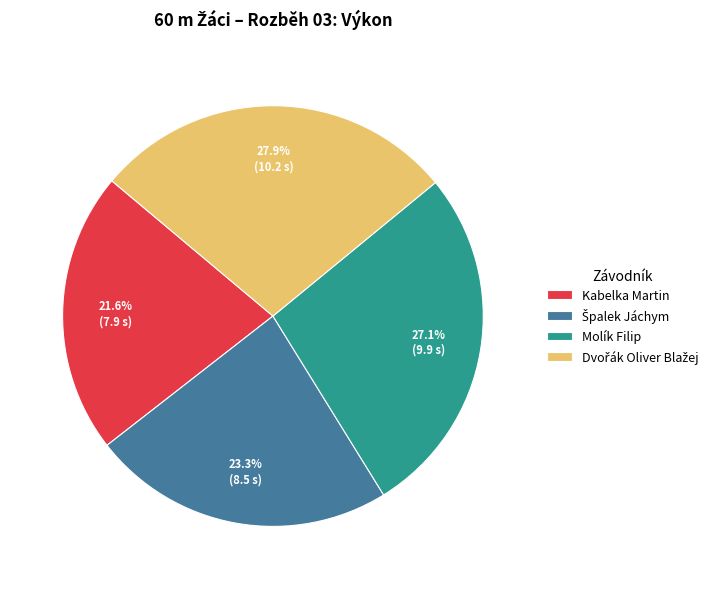

What portion of the pie excludes Molík Filip?

72.9%